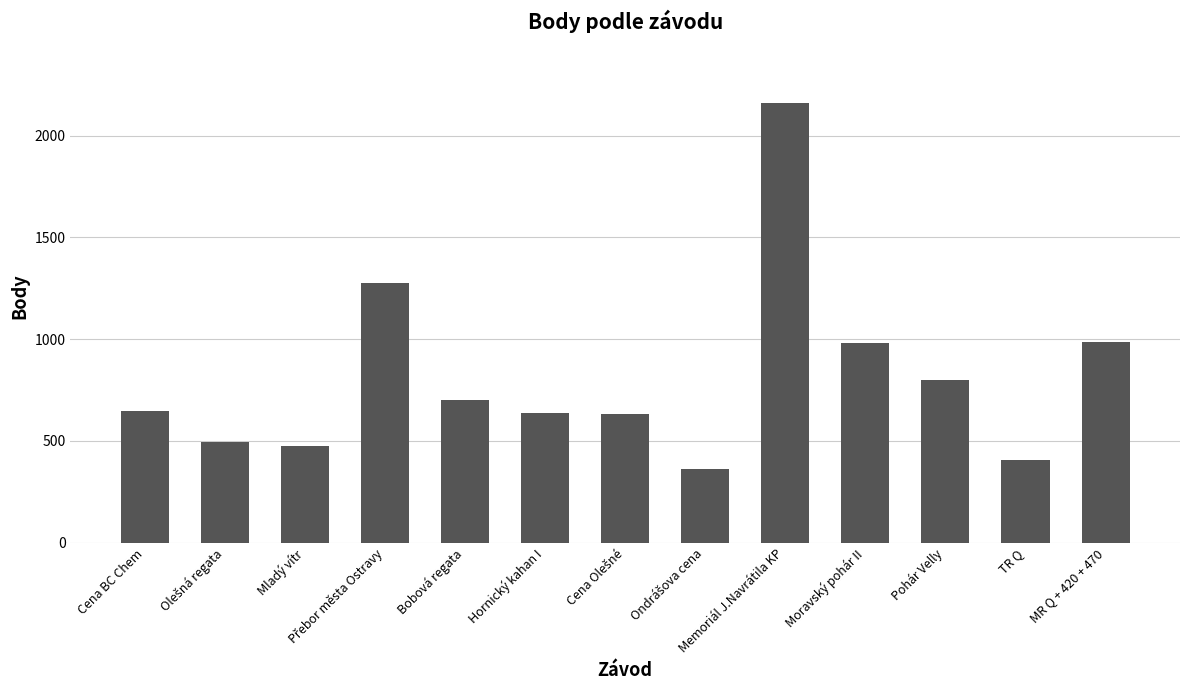

Does the chart contain stacked bars?

No